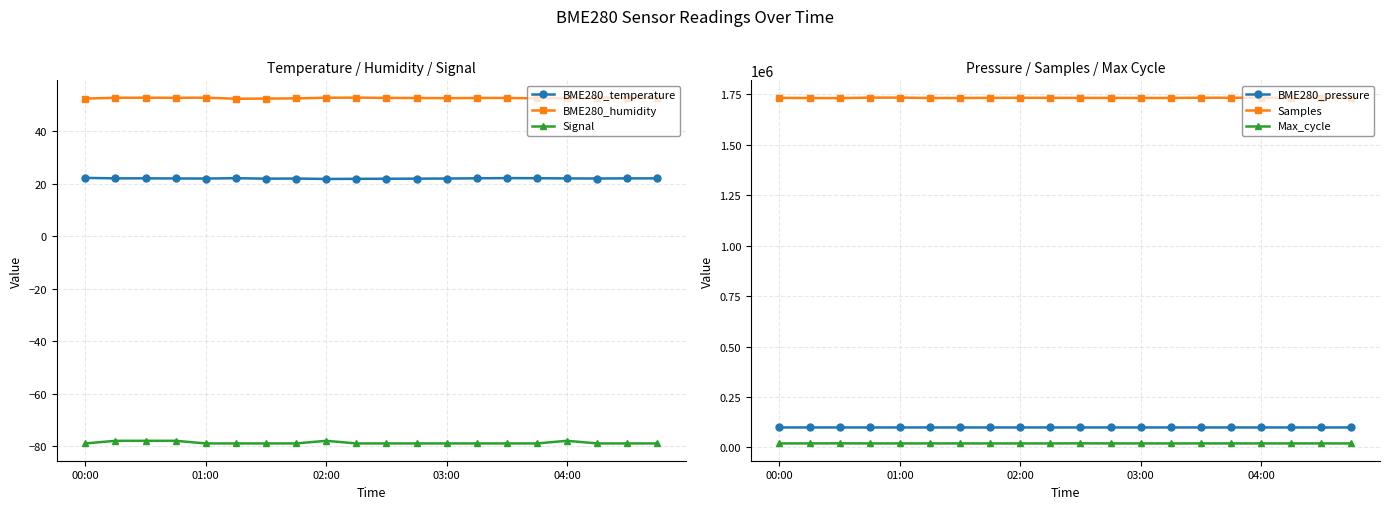

How many lines are shown in the chart?

6